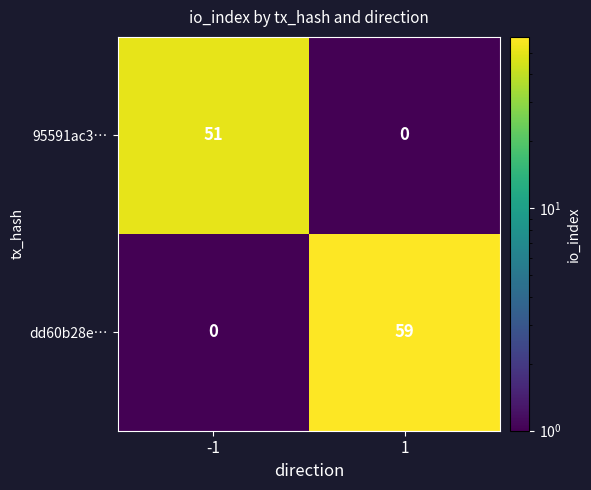

Rank the series by their maximum value, from highest to lowest.

dd60b28e…, 95591ac3…